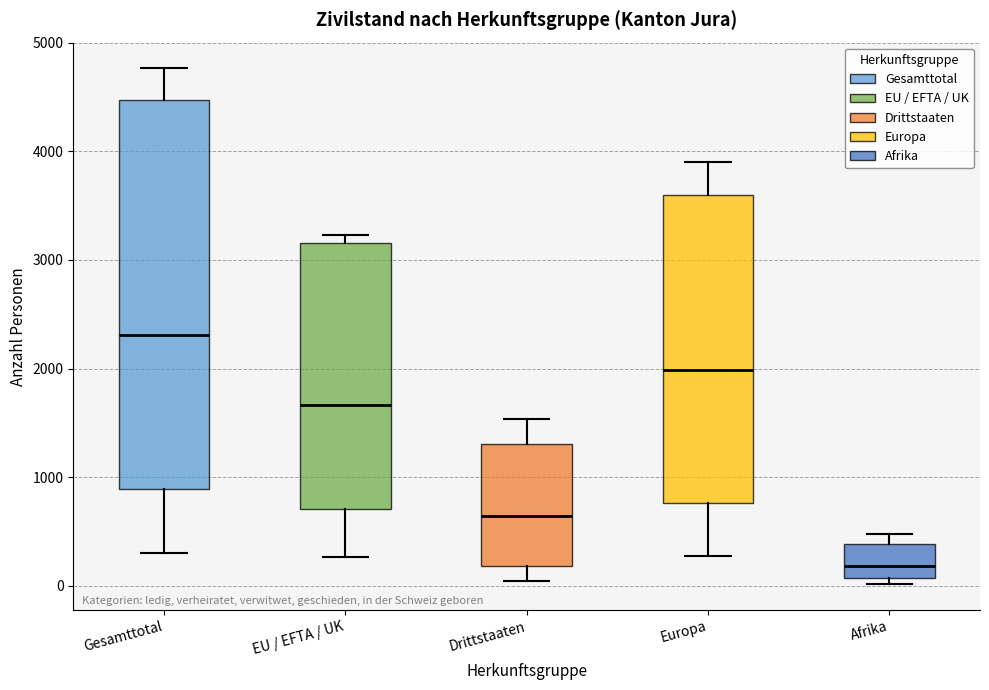

Reading left to right, read every box against the y-axis: the position of its median line, the range the box covers, and the ends of its whiskers. The values are not printed on the chart, so give them approximately, as read against the axis.

Gesamttotal: median 2300, box 900 to 4500, whiskers 300 to 4800
EU / EFTA / UK: median 1700, box 700 to 3200, whiskers 300 to 3200 (just above the box's upper edge)
Drittstaaten: median 600, box 200 to 1300, whiskers 0 to 1500
Europa: median 2000, box 800 to 3600, whiskers 300 to 3900
Afrika: median 200, box 100 to 400, whiskers 0 to 500